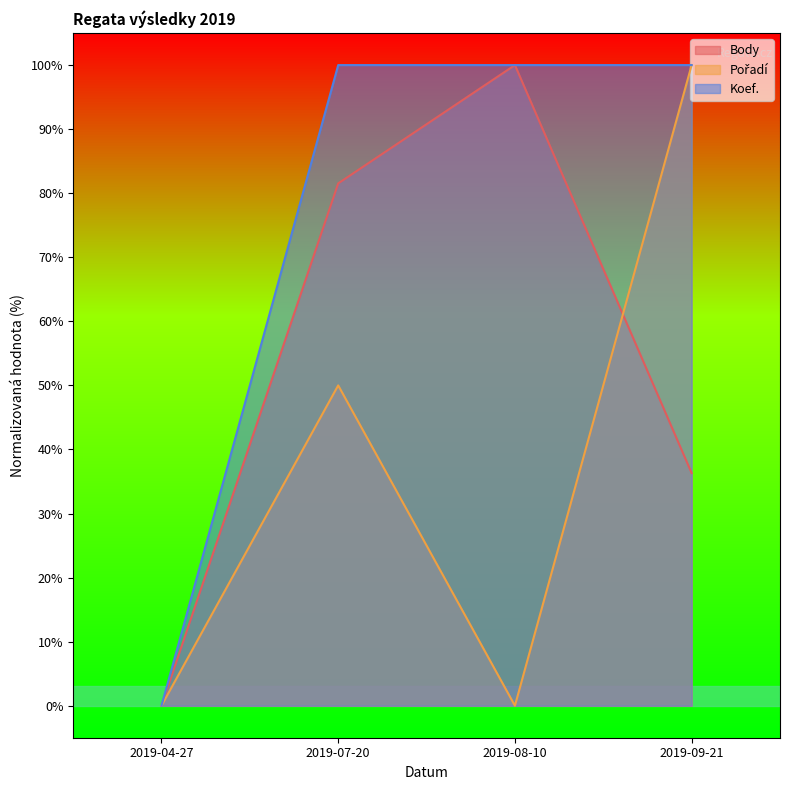

True or false: Koef. and Body intersect in this chart.

False